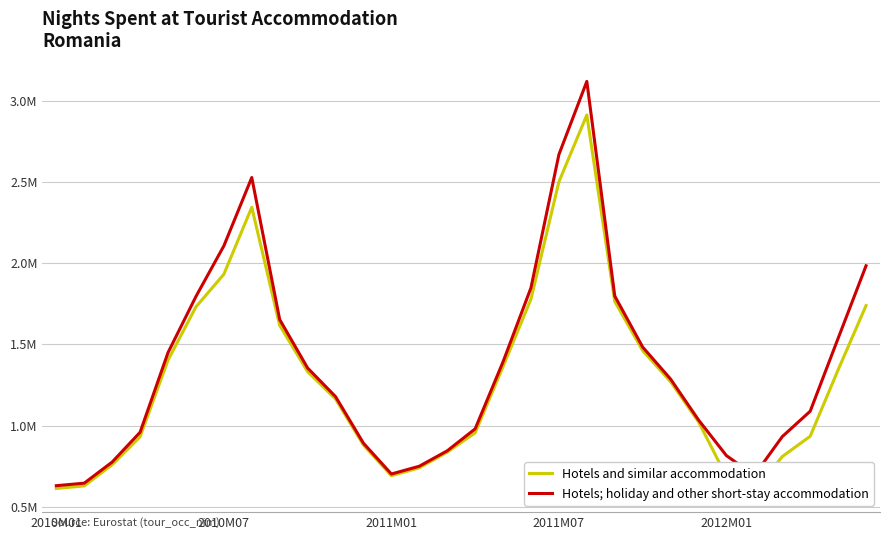

What is the difference between the maximum and second lowest values in the Hotels and similar accommodation series?

2302427